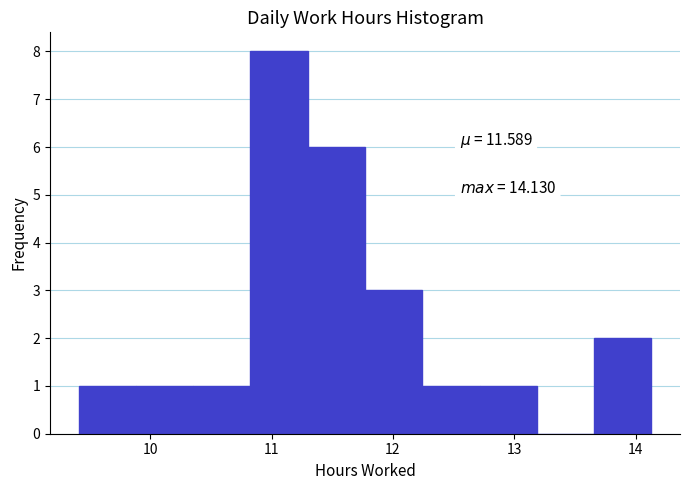

Over which range of the x-axis is the bar tallest?

10.8 to 11.3